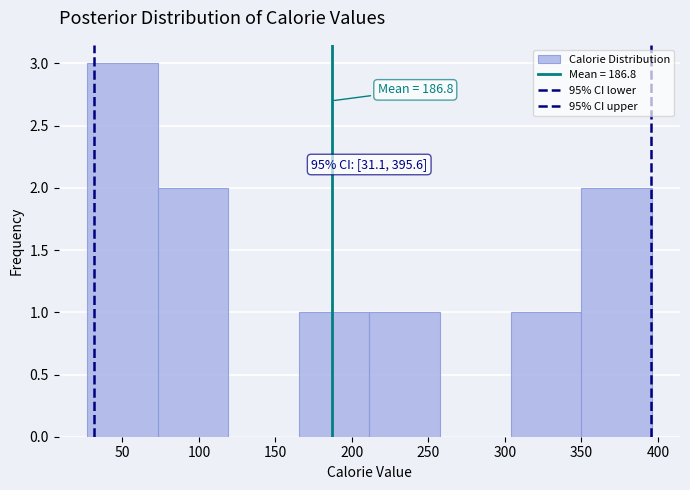

Which range on the x-axis has the tallest bar?

25 to 75